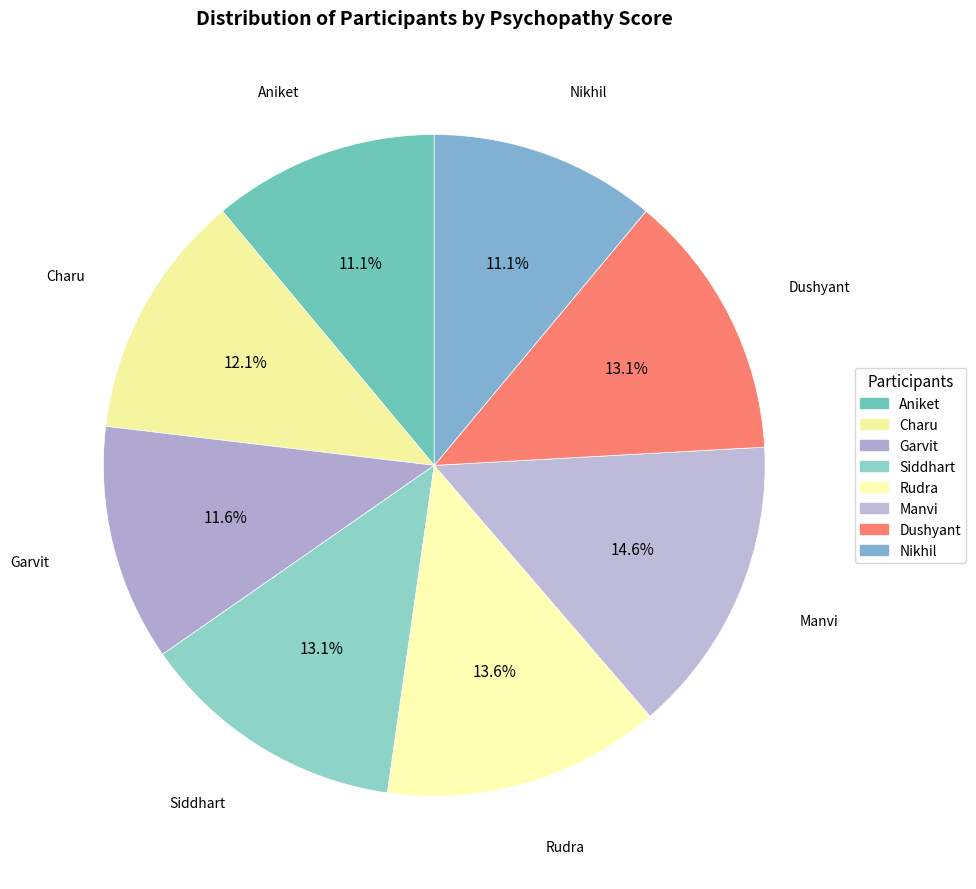

Rank the categories by value from highest to lowest.

Manvi, Rudra, Siddhart, Dushyant, Charu, Garvit, Aniket, Nikhil